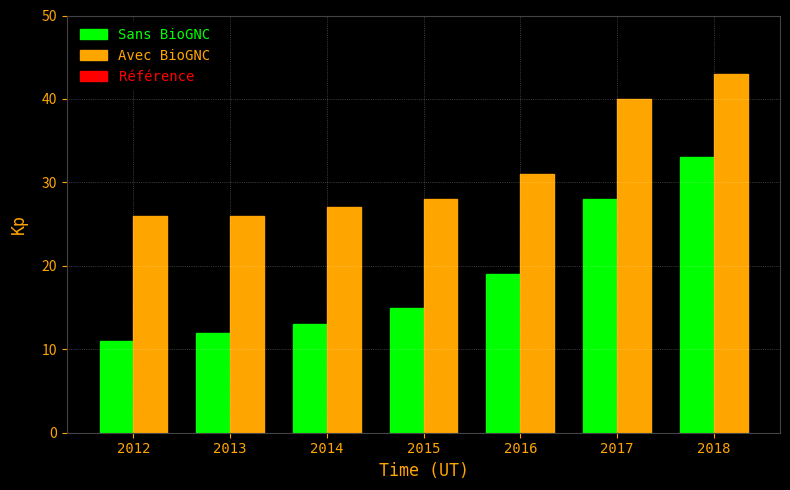

Reading right to left, extract all data points from this chart.

Sans BioGNC: 2018=33	2017=28	2016=19	2015=15	2014=13	2013=12	2012=11
Avec BioGNC: 2018=43	2017=40	2016=31	2015=28	2014=27	2013=26	2012=26